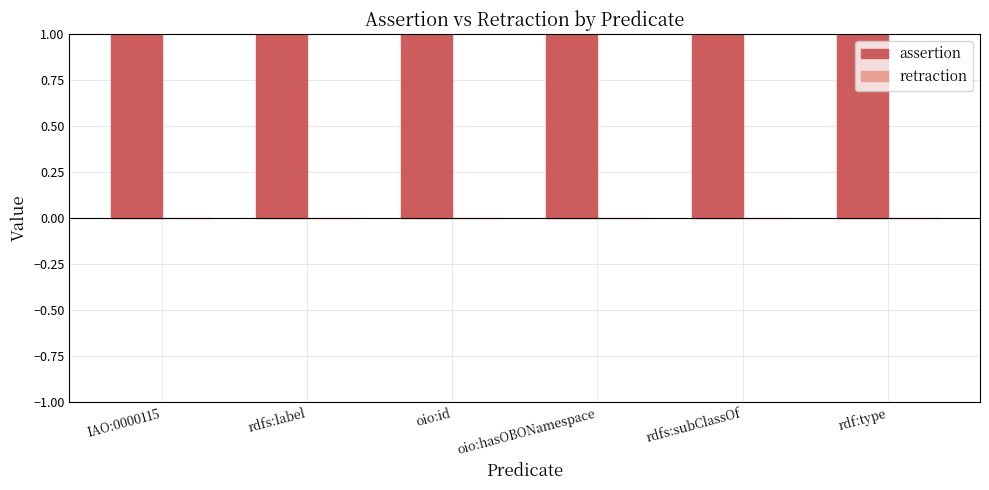

At how many categories does at least one series exceed 0?

6